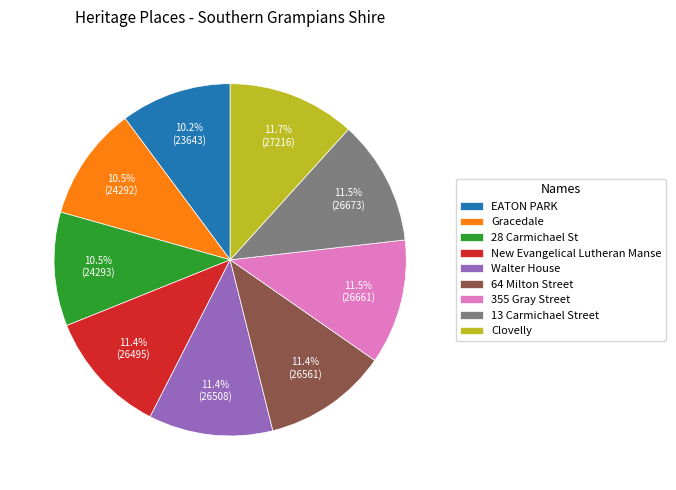

Is it true that 28 Carmichael St is 3% of the pie?

False